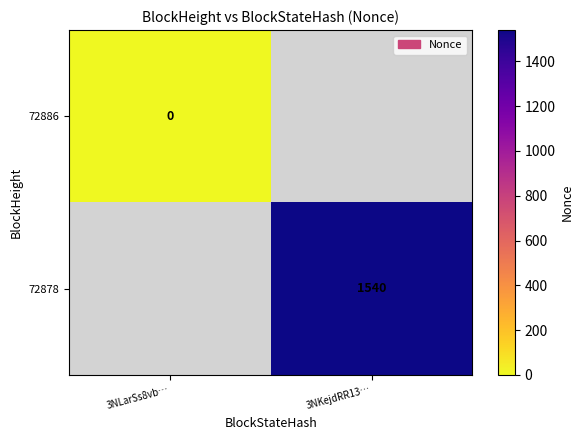

The value of 72878 at 3NKejdRR13… is 943. True or false?

False